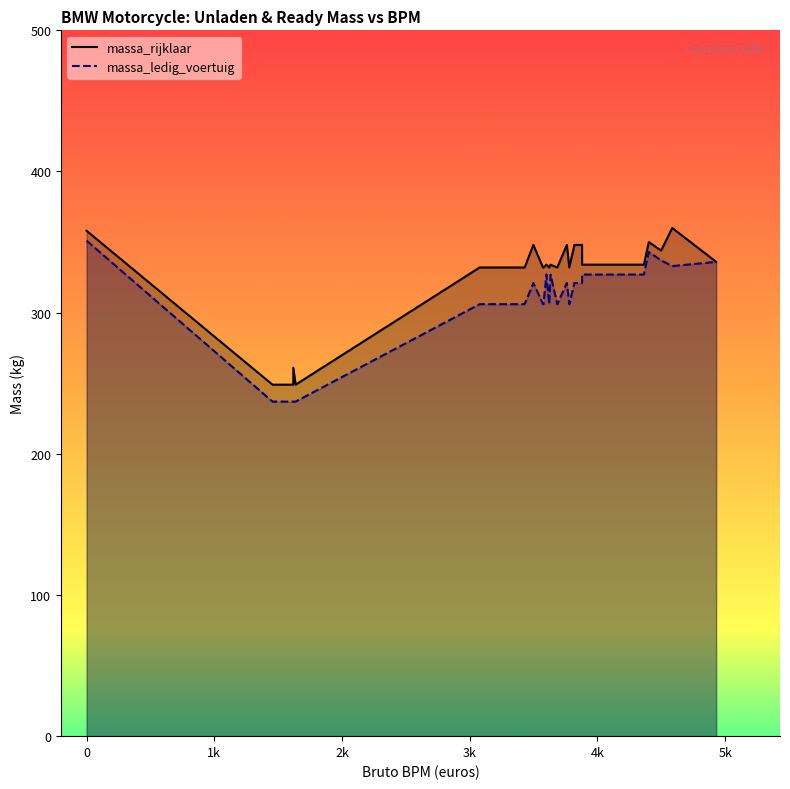

Reading left to right, what are all the values shown in this chart?

massa_rijklaar: 358	249	249	261	249	249	332	332	332	332	348	332	332	332	332	334	332	332	332	332	332	332	334	332	348	332	348	348	334	334	334	334	334	334	334	334	350	344	360	336
massa_ledig_voertuig: 351	237	237	237	237	237	306	306	306	306	321	306	306	306	306	327	306	306	306	306	306	306	327	306	321	306	321	321	327	327	327	327	327	327	327	327	343	337	333	336